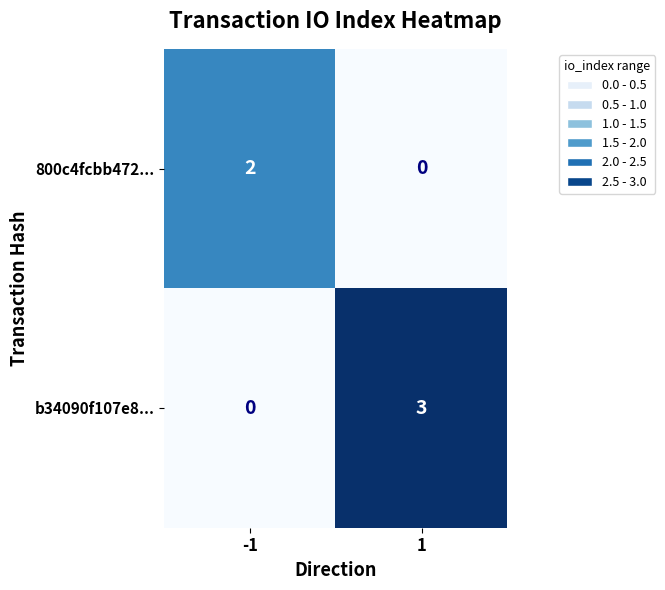

Count the number of data series in this chart.

2